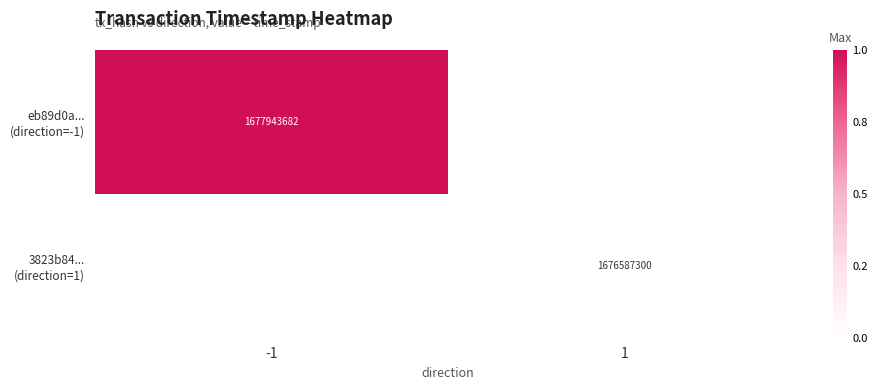

The eb89d0a... (direction=-1) series shows 1677943682.0 at -1. True or false?

True